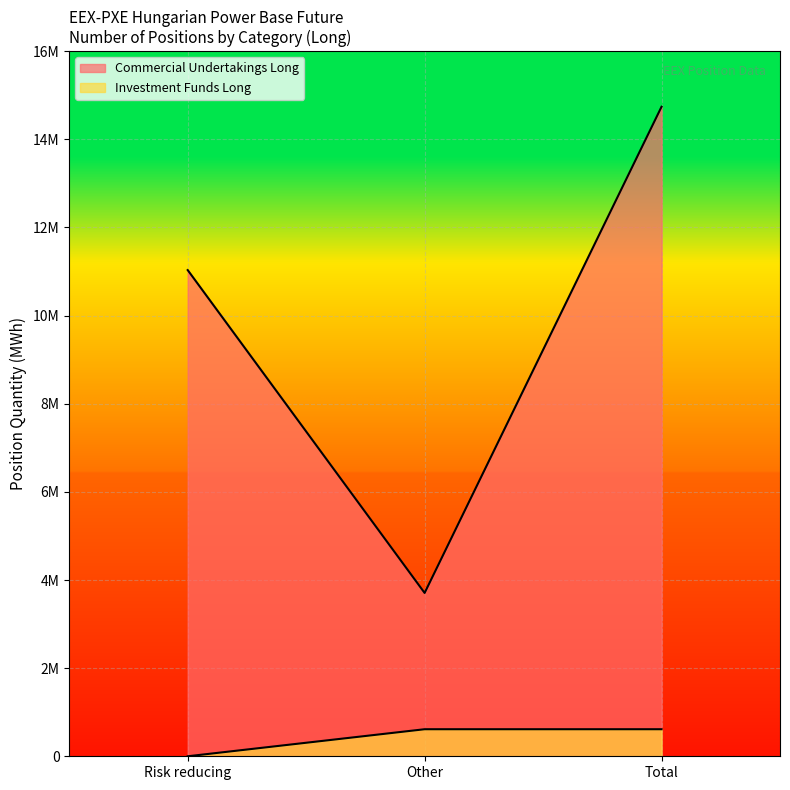

What is the difference between the maximum and minimum values in the Investment Funds Long series?

613778